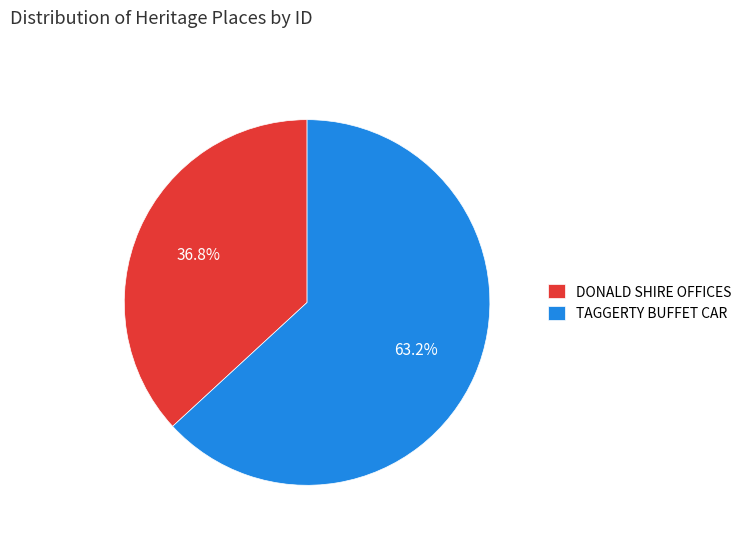

To the nearest percent, what is the combined percentage of TAGGERTY BUFFET CAR and DONALD SHIRE OFFICES?

100%